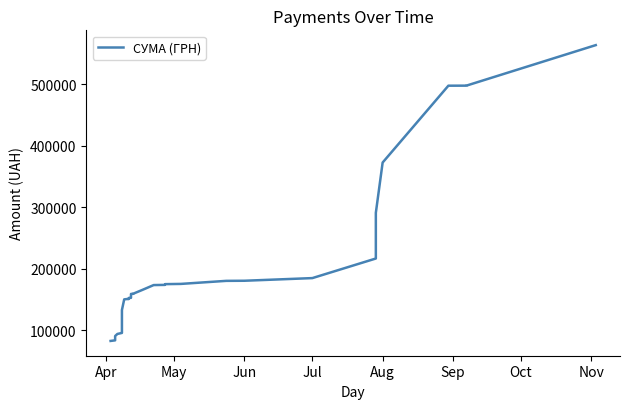

How many distinct data groups are displayed?

1